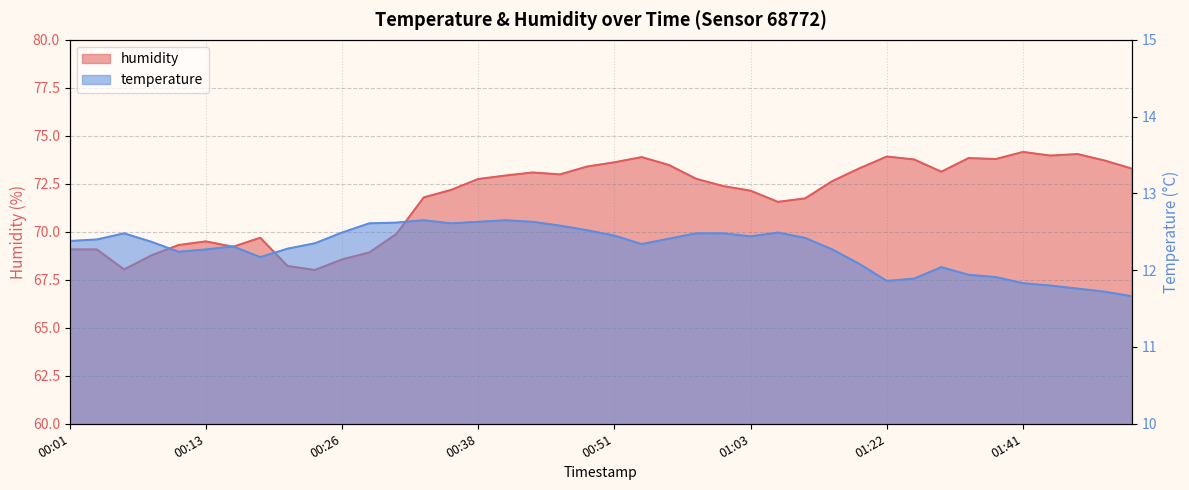

What is the difference between the temperature values at 01:11 and 00:38?

0.4